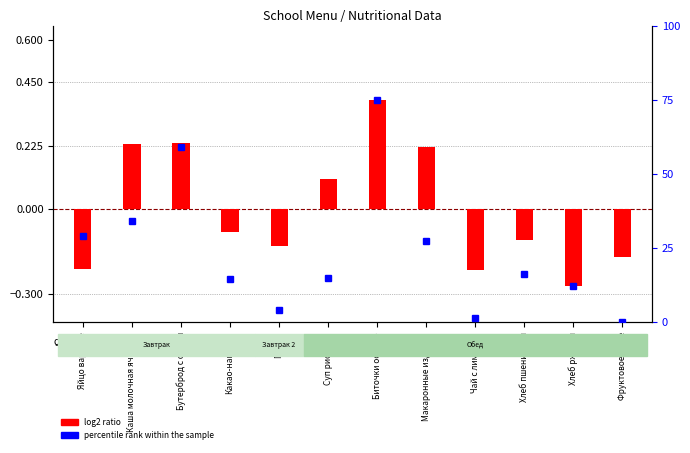

At which category does the chart reach its peak across all series?

Биточки особые